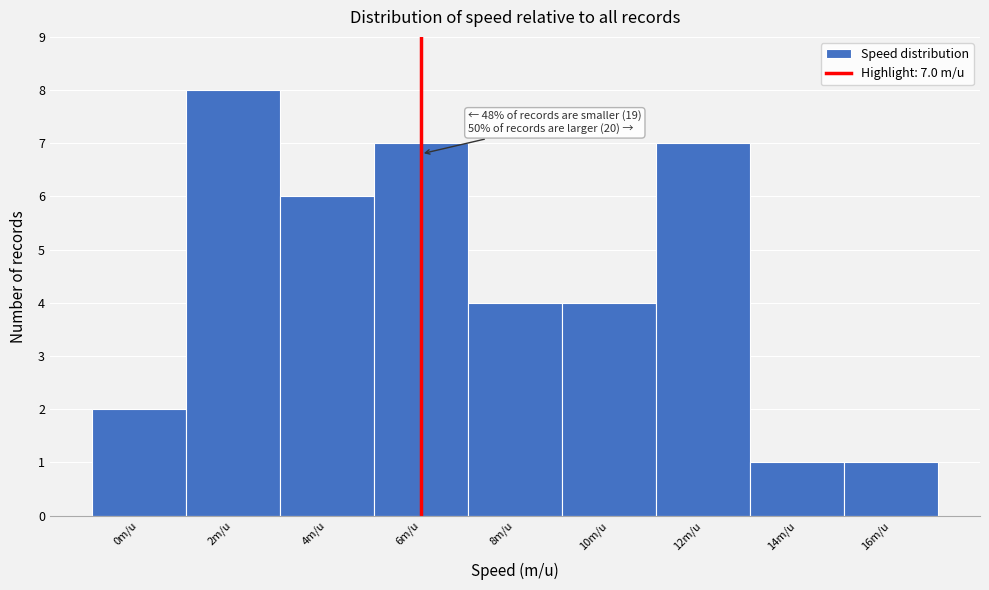

Reading left to right, transcribe all the data shown in this chart.

0m/u=2	2m/u=8	4m/u=6	6m/u=7	8m/u=4	10m/u=4	12m/u=7	14m/u=1	16m/u=1